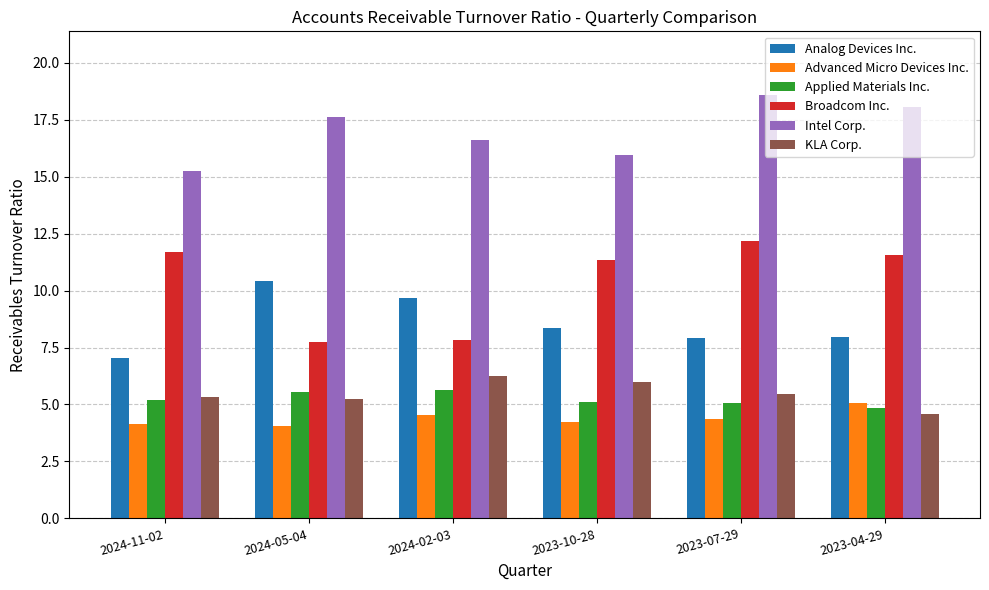

What is the label of the 1st bar from the right?

2023-04-29